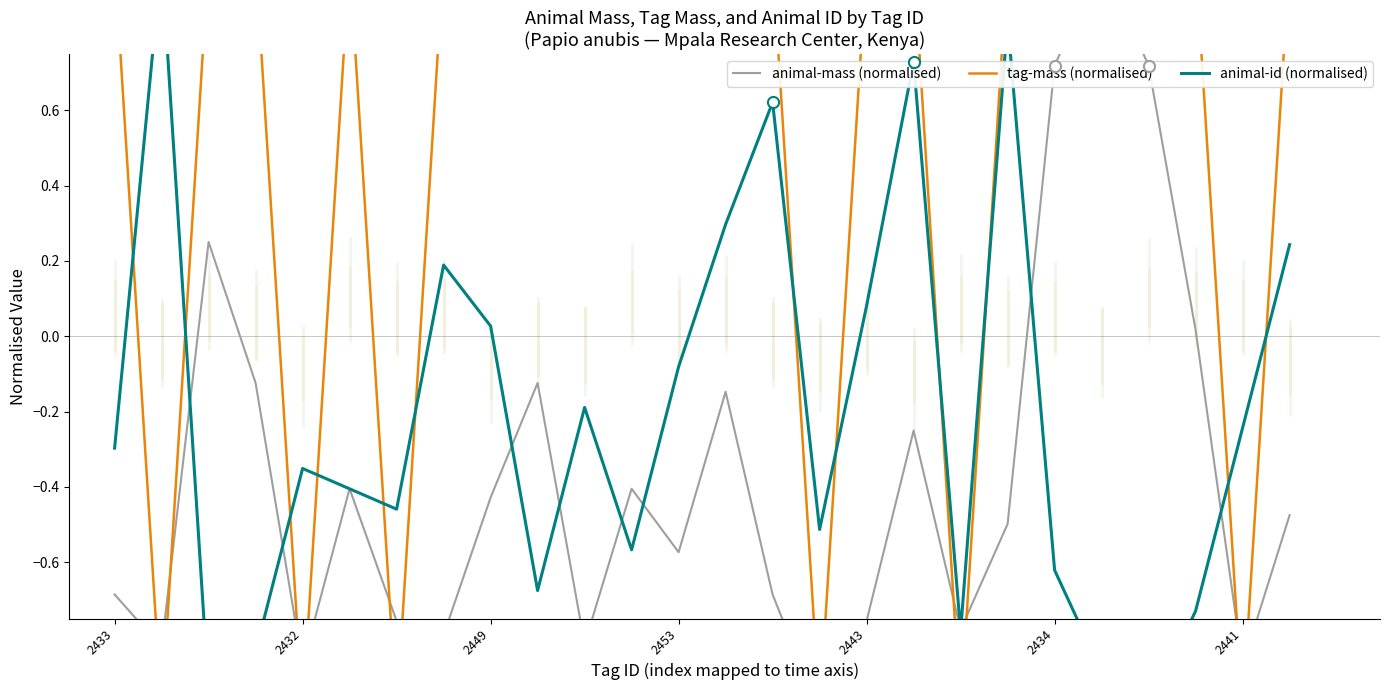

True or false: animal-id (normalised) has a value of -0.3 at 11.

False